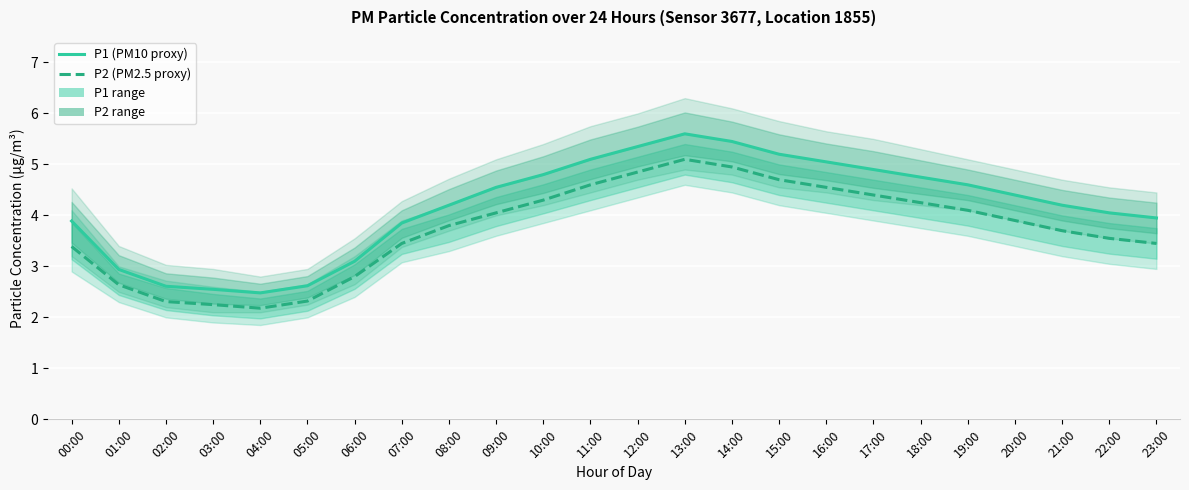

How many distinct data groups are displayed?

2